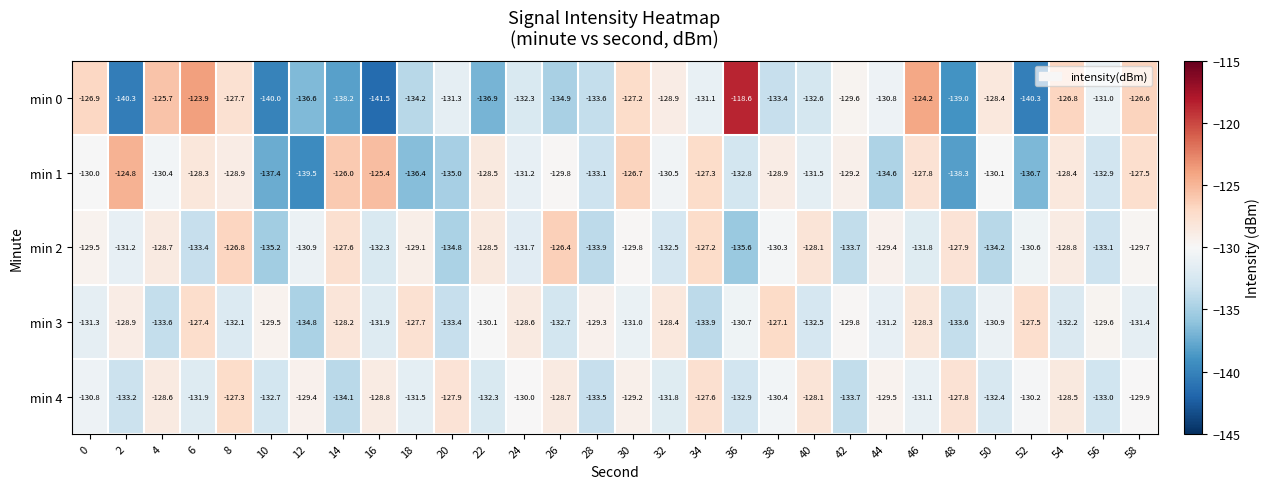

List the series in order of their peak value, highest first.

min 0, min 1, min 2, min 3, min 4